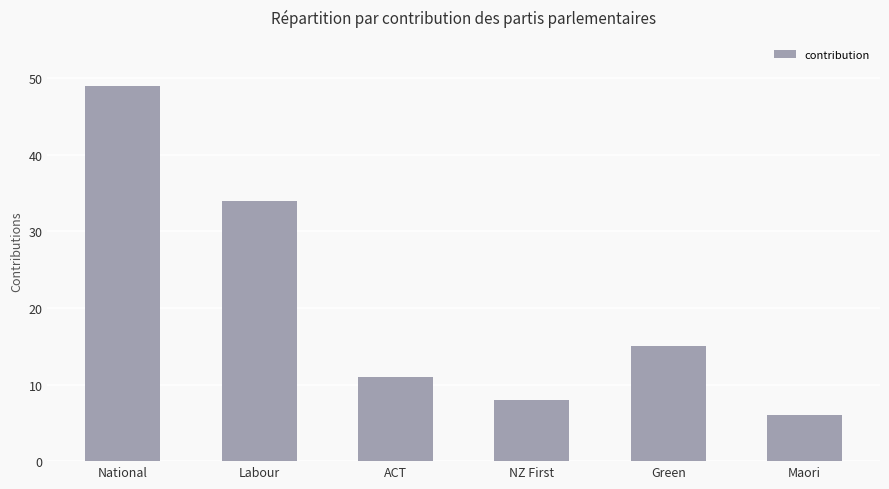

What position from the right is National?

6